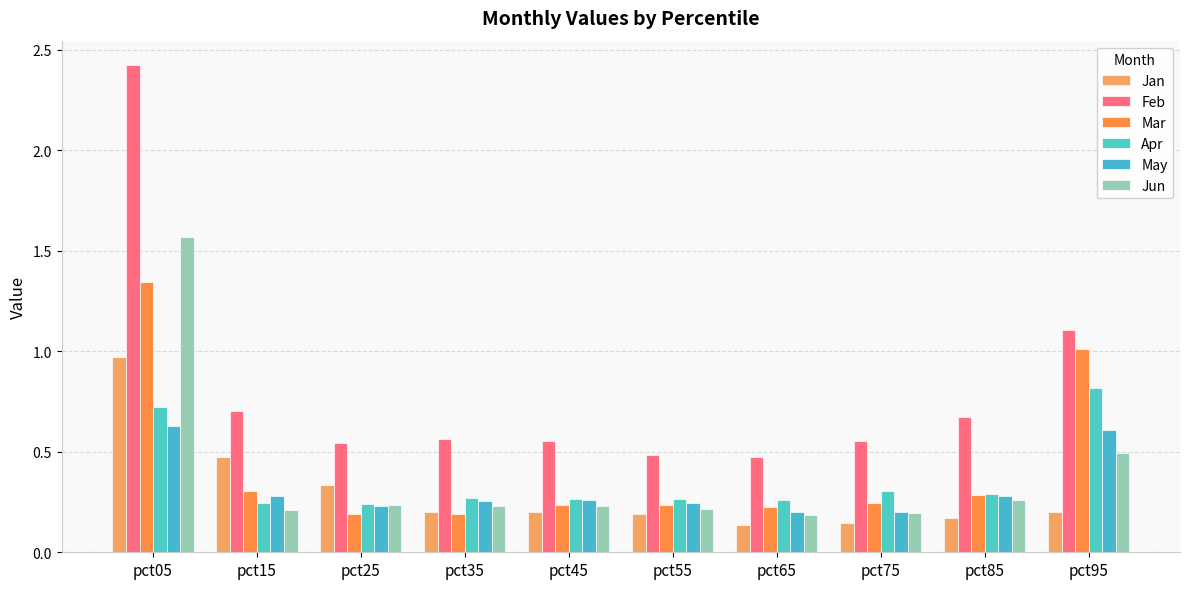

What is the value of the May bar at the 9th from the left?

0.3